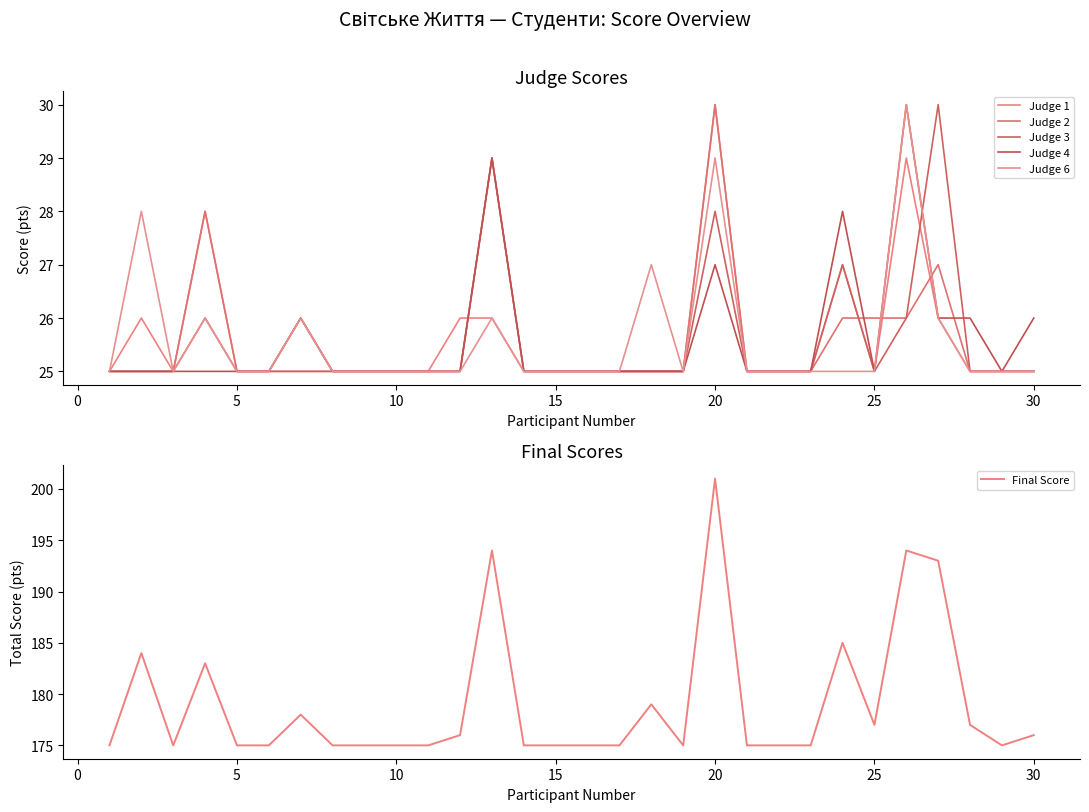

Which category has the highest value in the Final Score series?

20